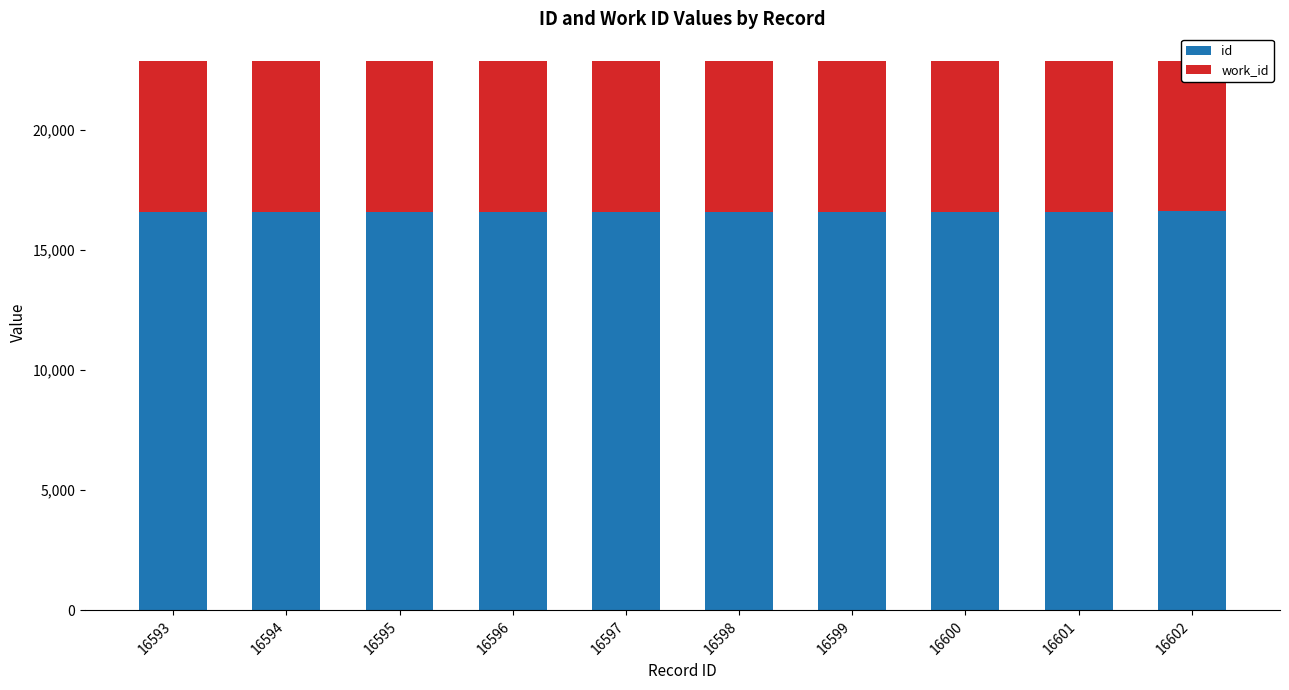

True or false: work_id has a value of 6270 at 16597.

True